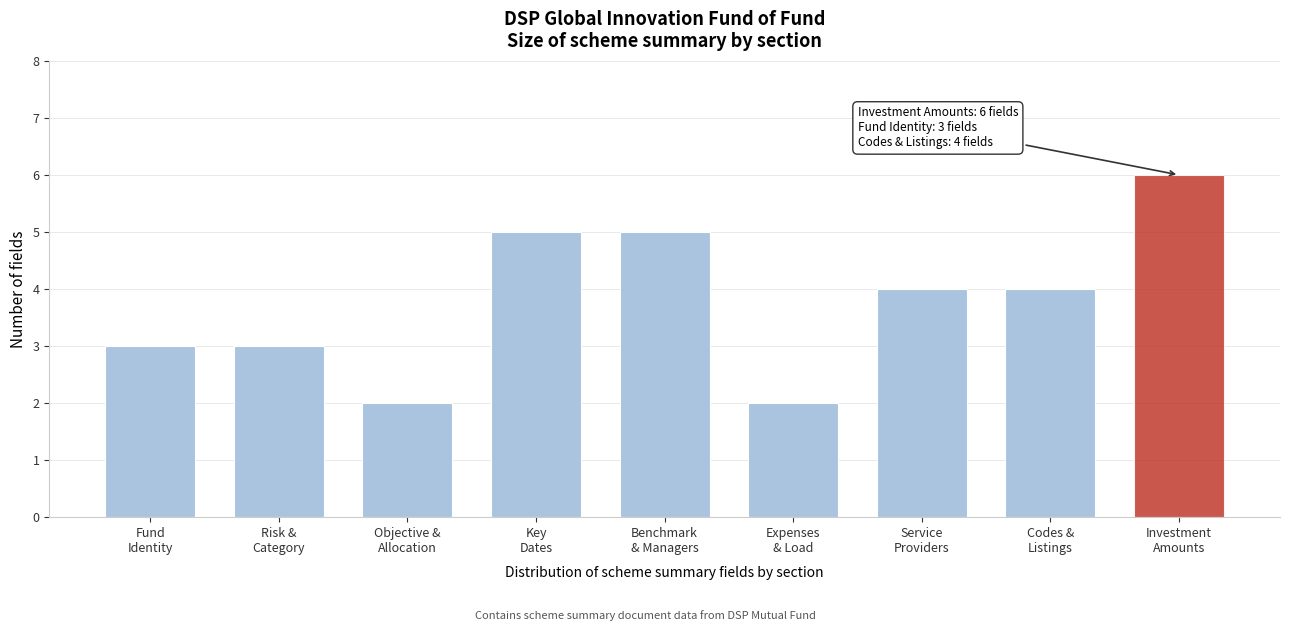

Reading right to left, what are all the values shown in this chart?

6	4	4	2	5	5	2	3	3